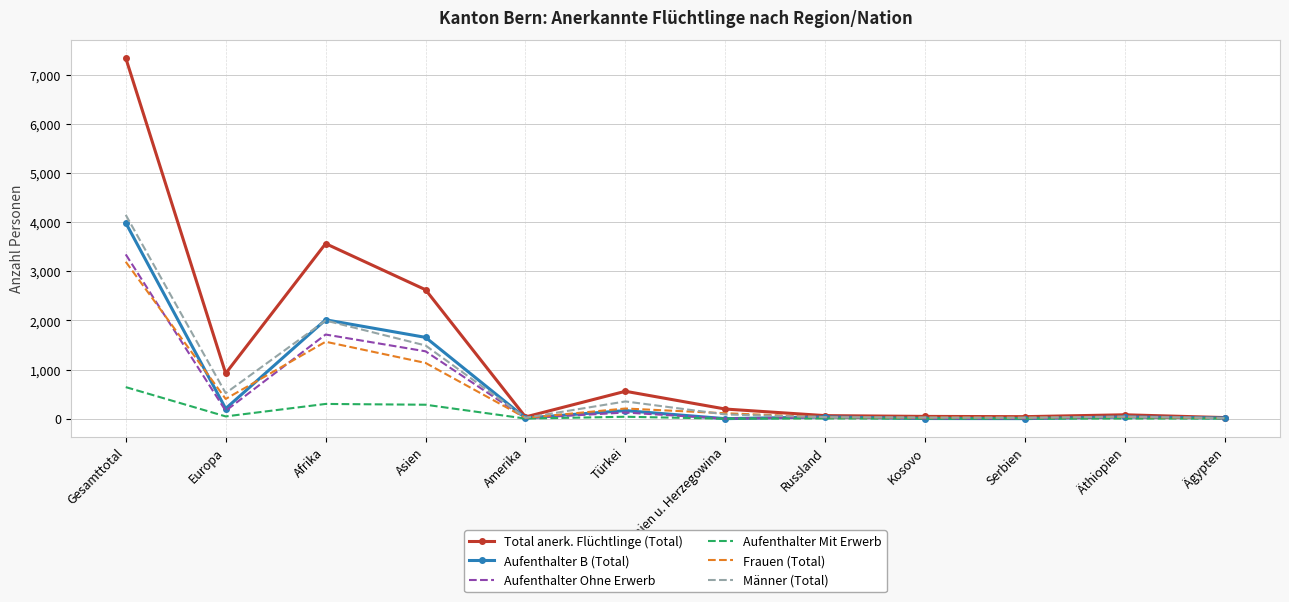

Which series has the widest spread of values?

Total anerk. Flüchtlinge (Total)